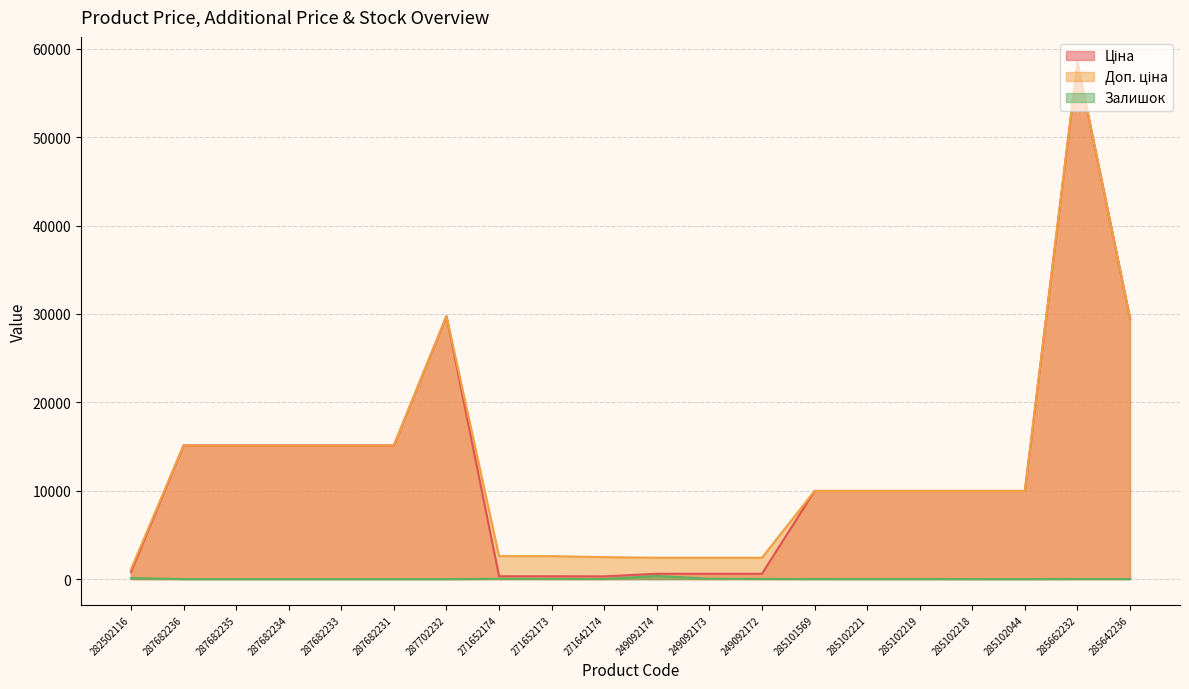

Between 249092174 and 285642236, which is larger?

285642236